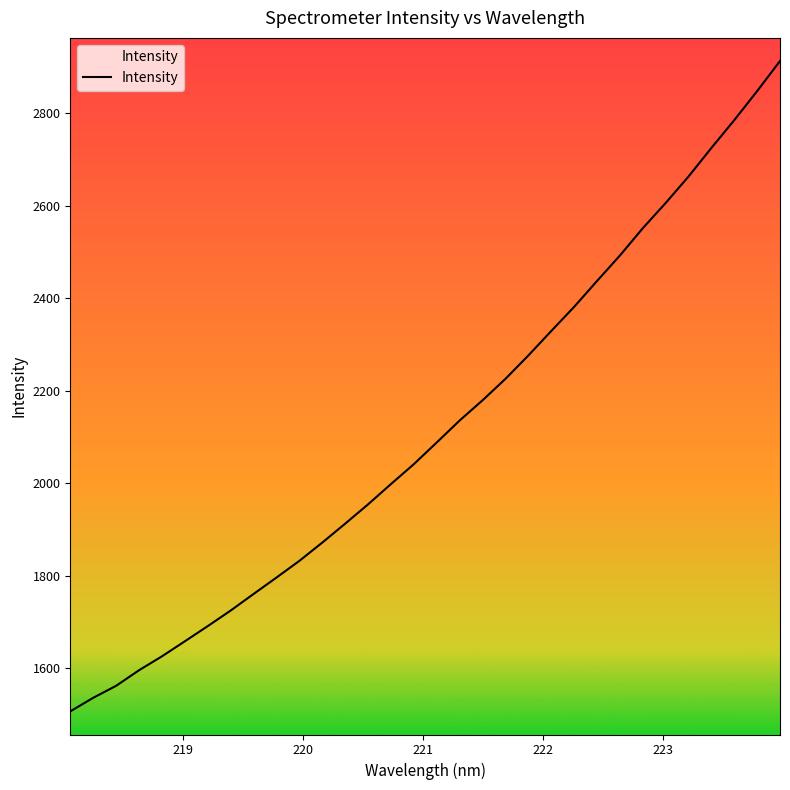

What is the difference between the maximum and minimum values?

1405.7